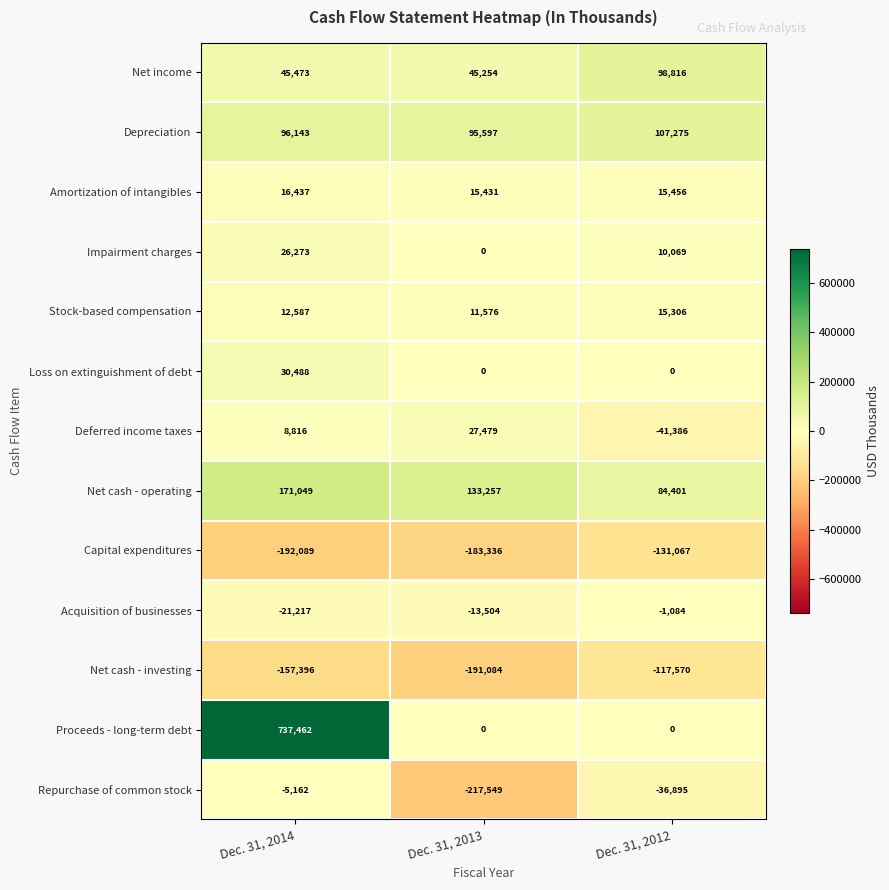

What is the difference between the highest and lowest values at Dec. 31, 2014?

929551